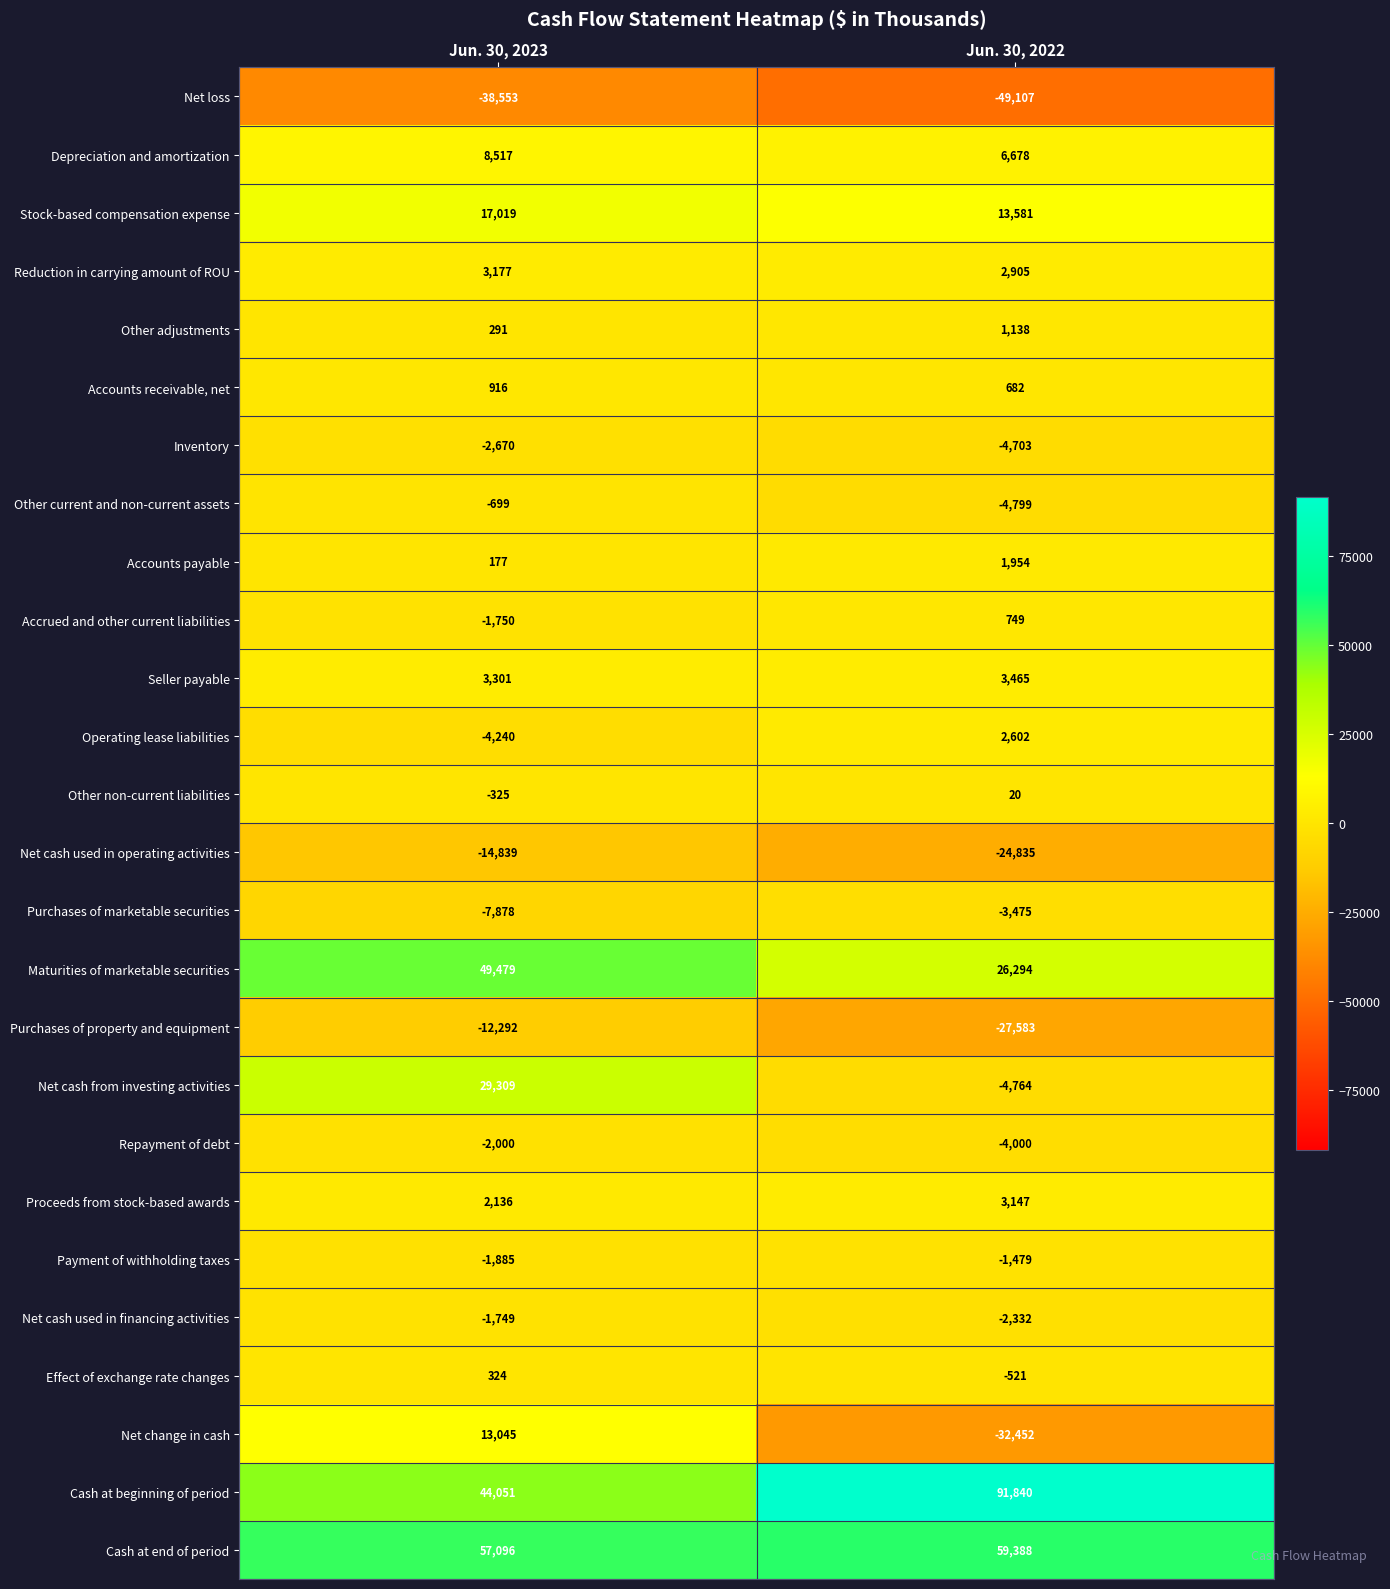

Is it true that Accounts payable equals 1954 at Jun. 30, 2022?

True